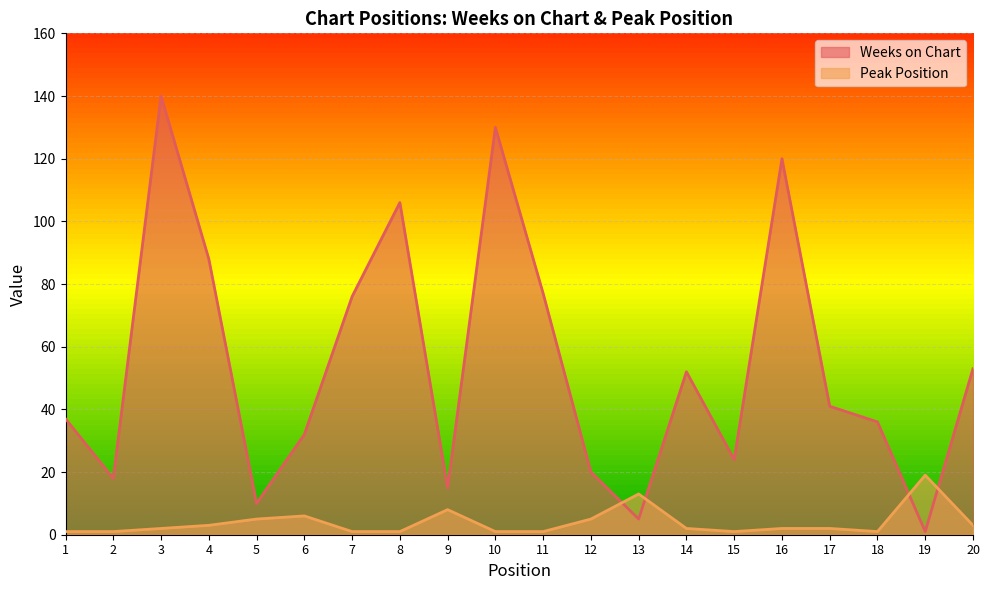

List the series in order of their overall mean, highest first.

Weeks on Chart, Peak Position